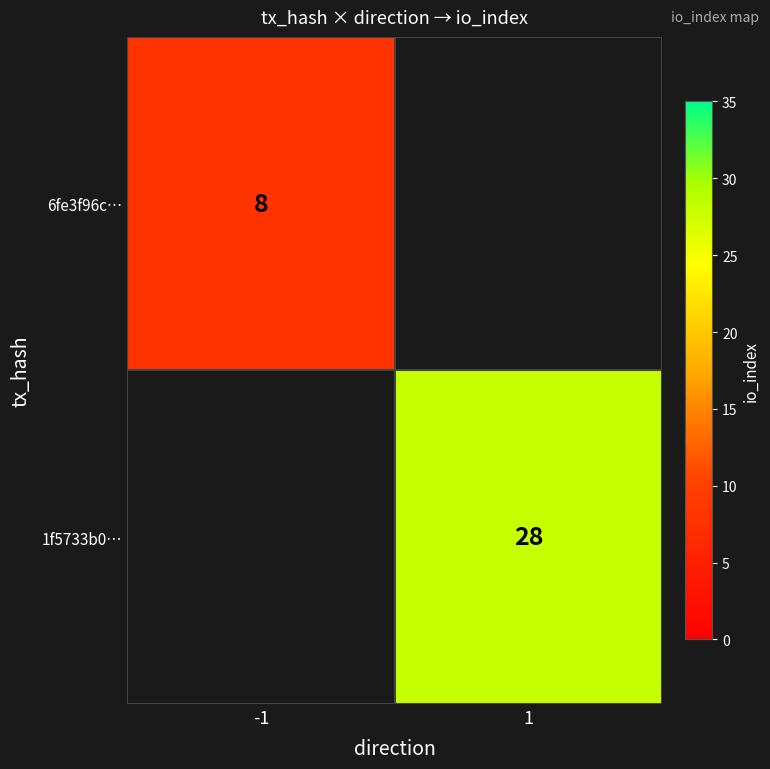

Which category has the highest value across all series?

1